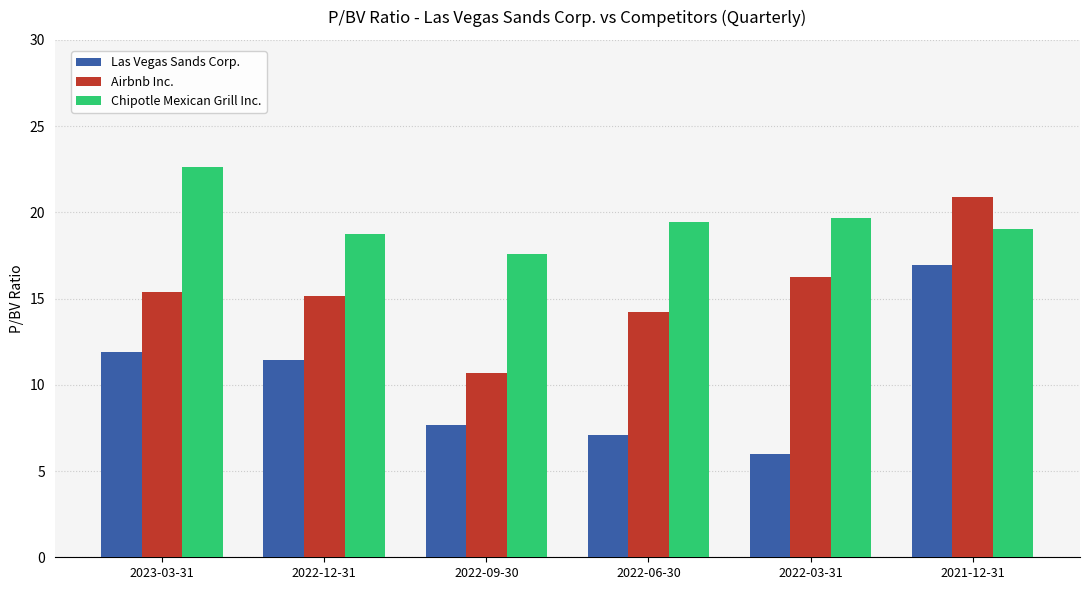

What is the label of the 1st bar from the right?

2021-12-31